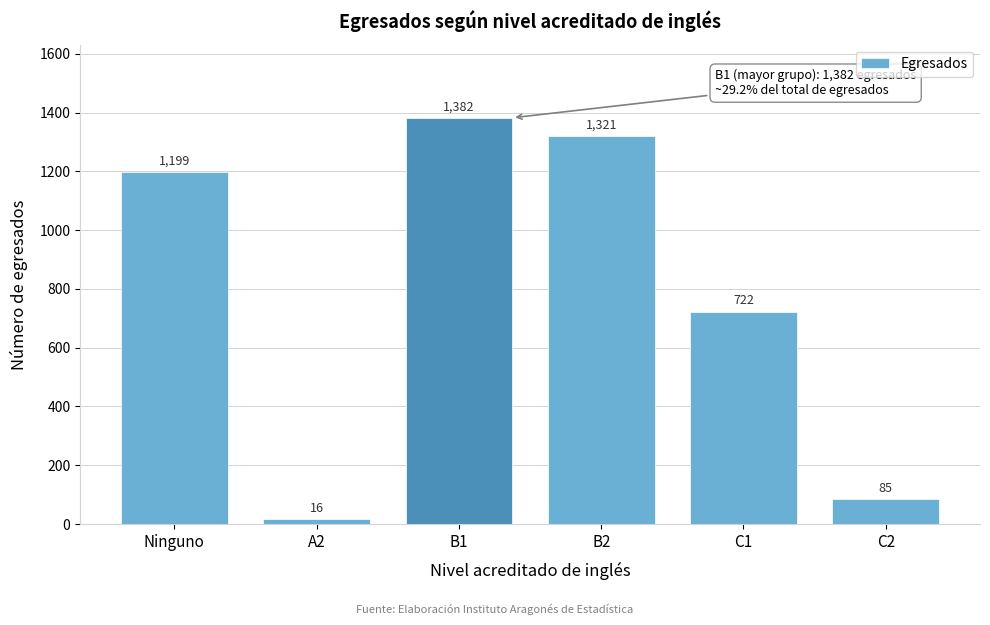

What position from the left is Ninguno?

1